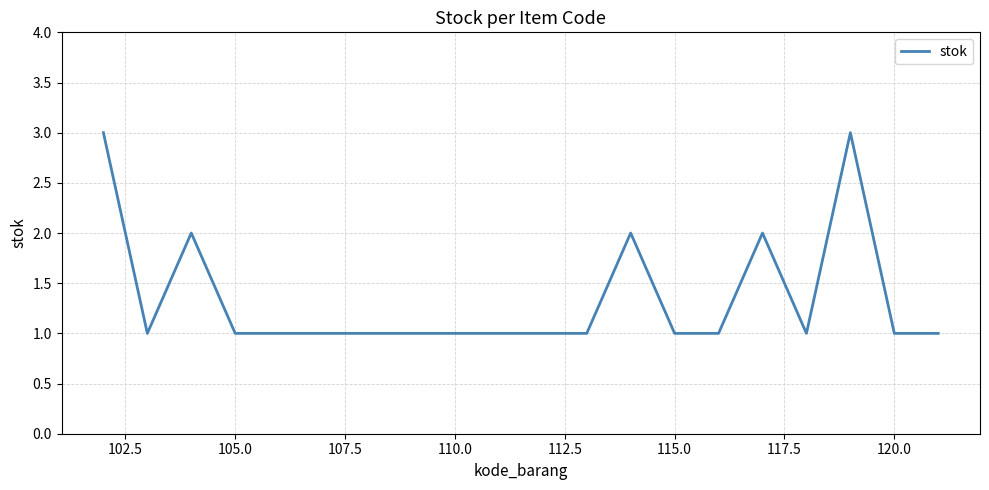

True or false: the data has more than 0 interior local peaks.

True